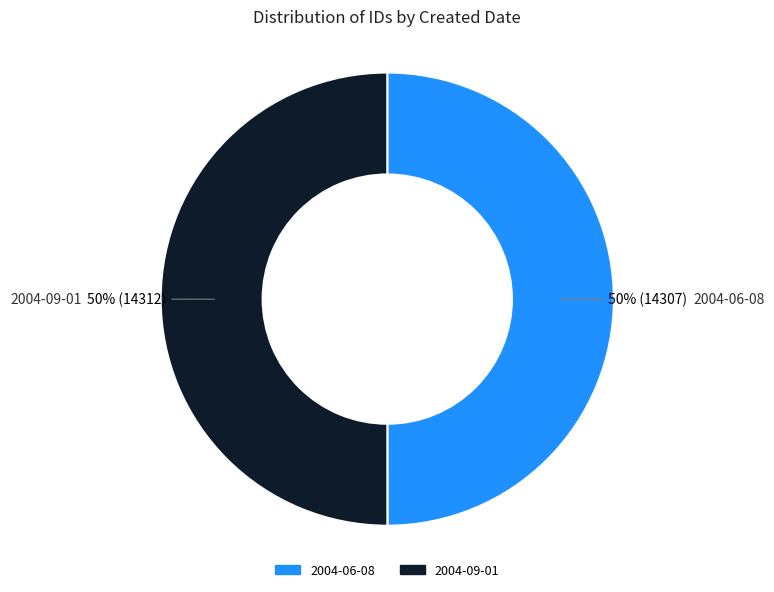

Is the sum of 2004-06-08 and 2004-09-01 greater than half?

Yes